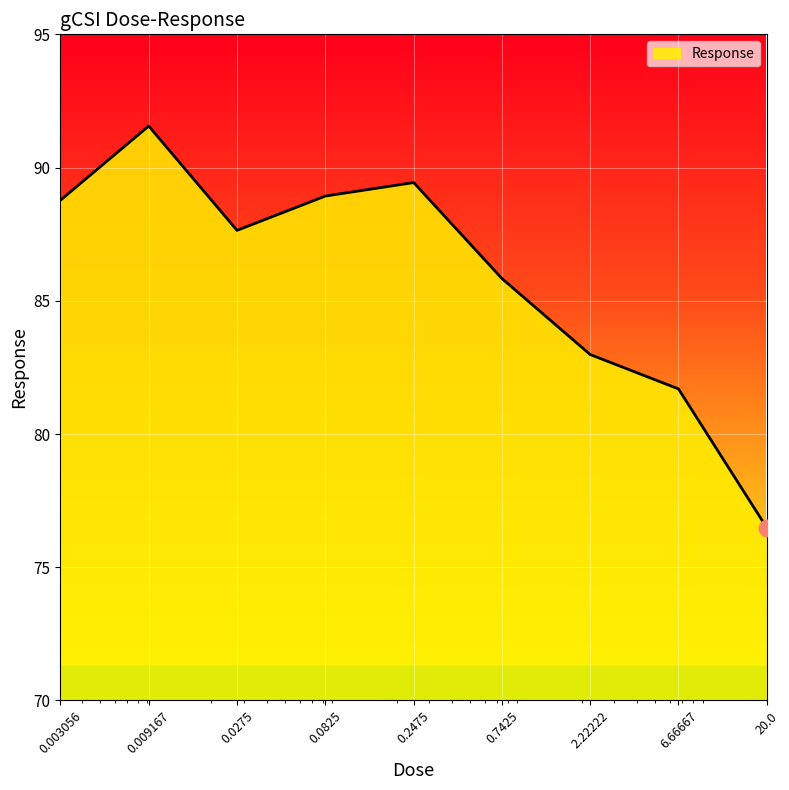

How many distinct data groups are displayed?

1